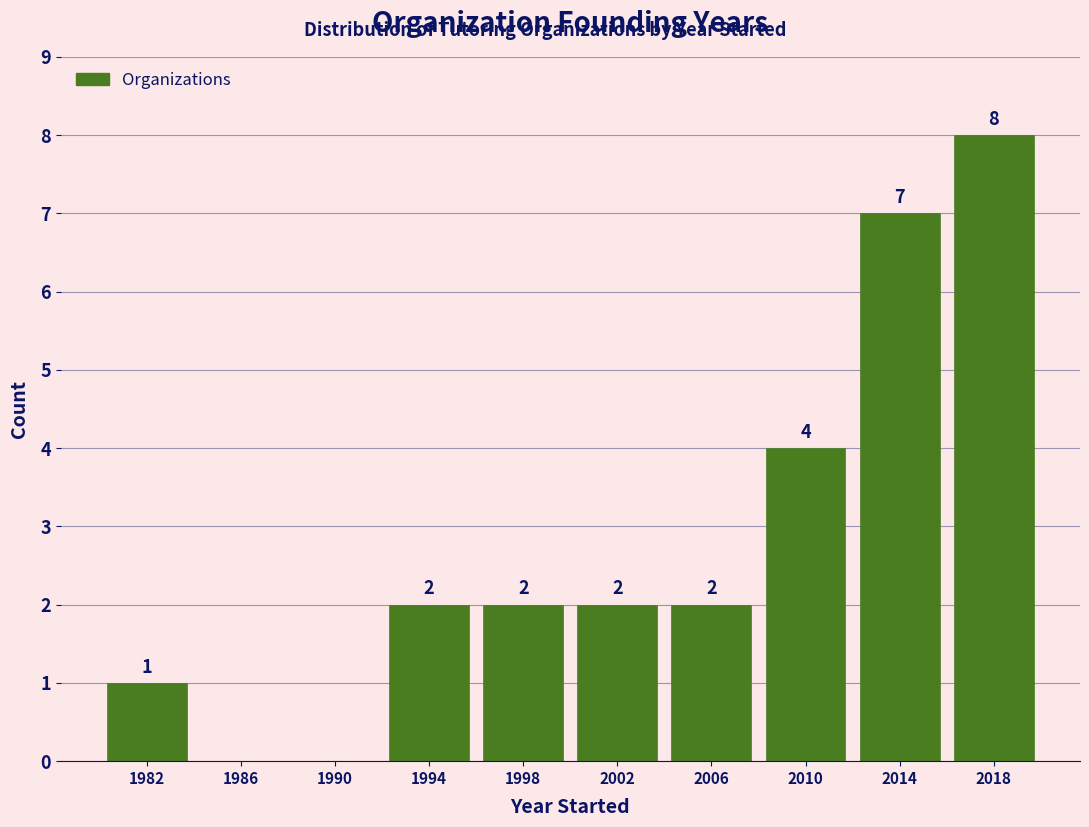

Which range on the x-axis has the tallest bar?

2016 to 2020